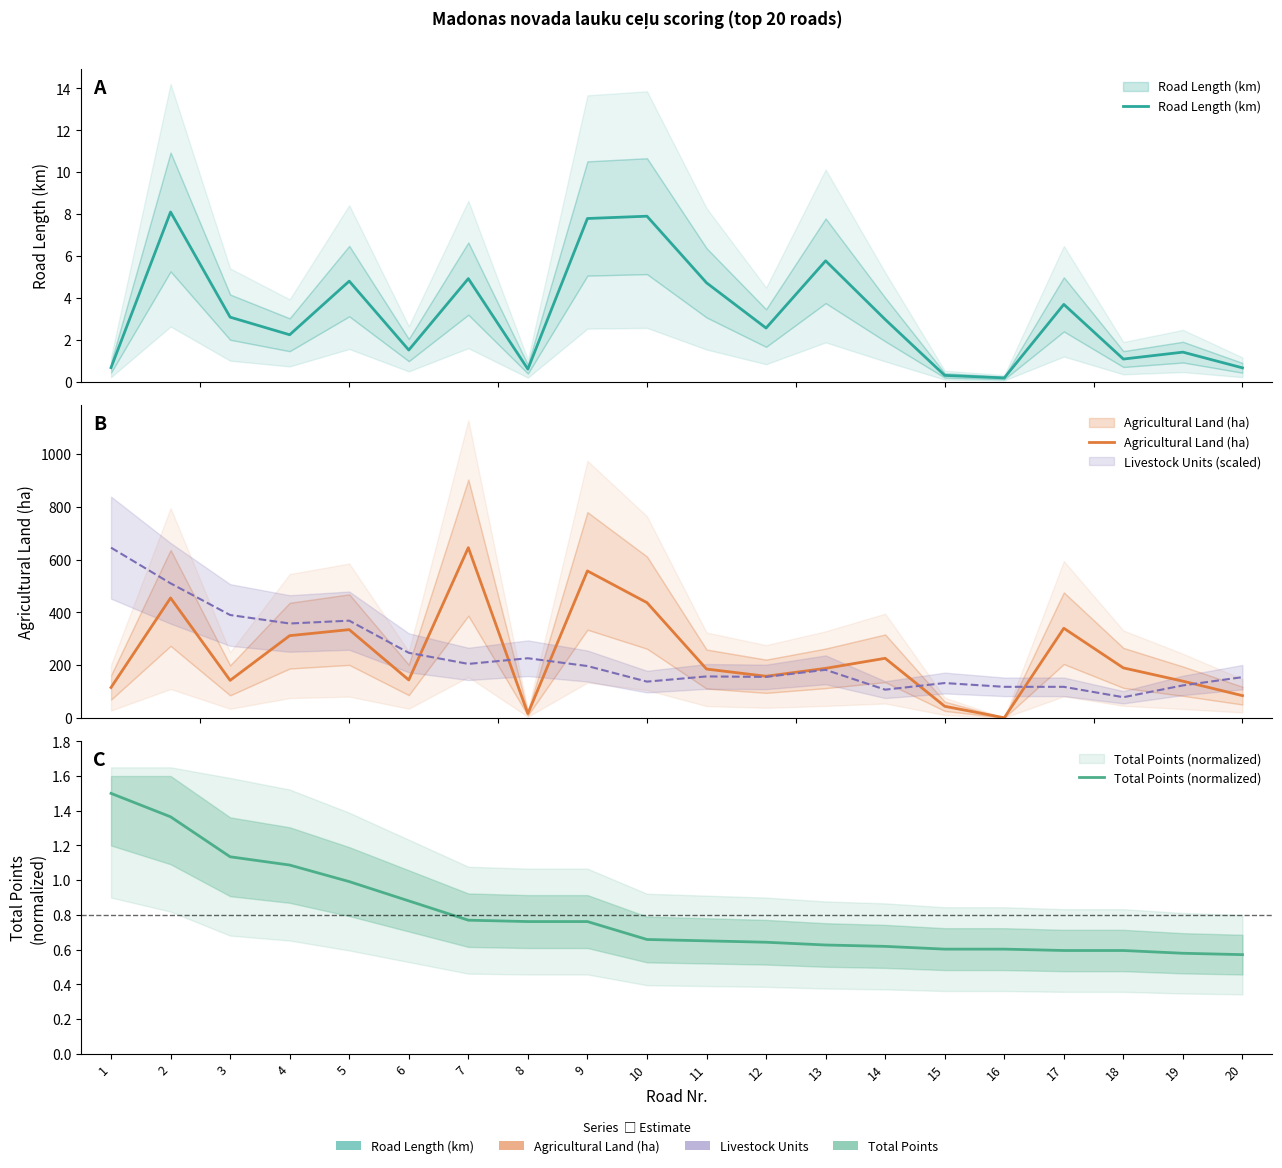

Is the value of Total Points (normalized) at 6 greater than the value of Agricultural Land (ha) at 9?

No